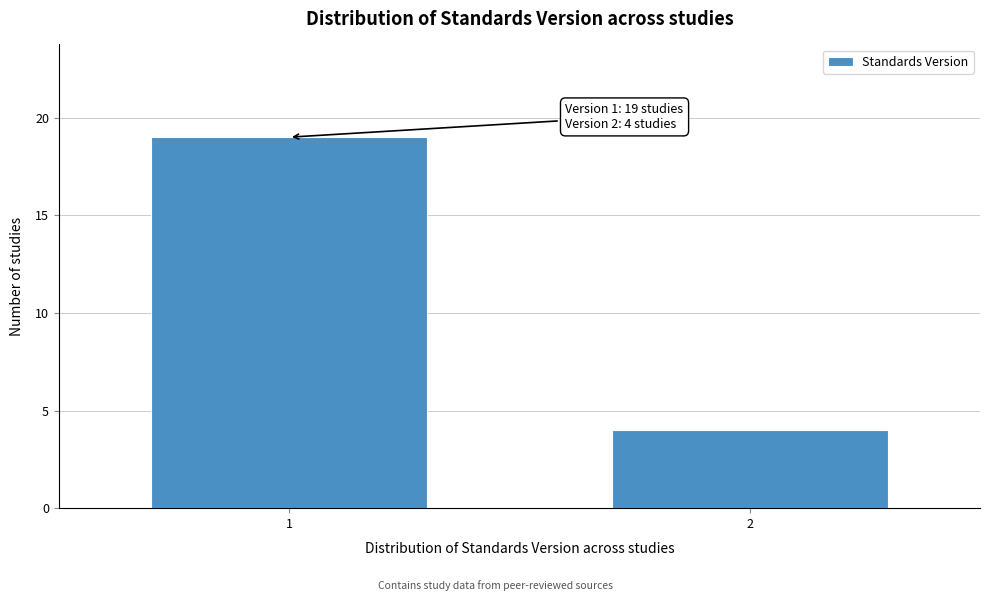

Reading left to right, what are all the values shown in this chart?

1=19	2=4